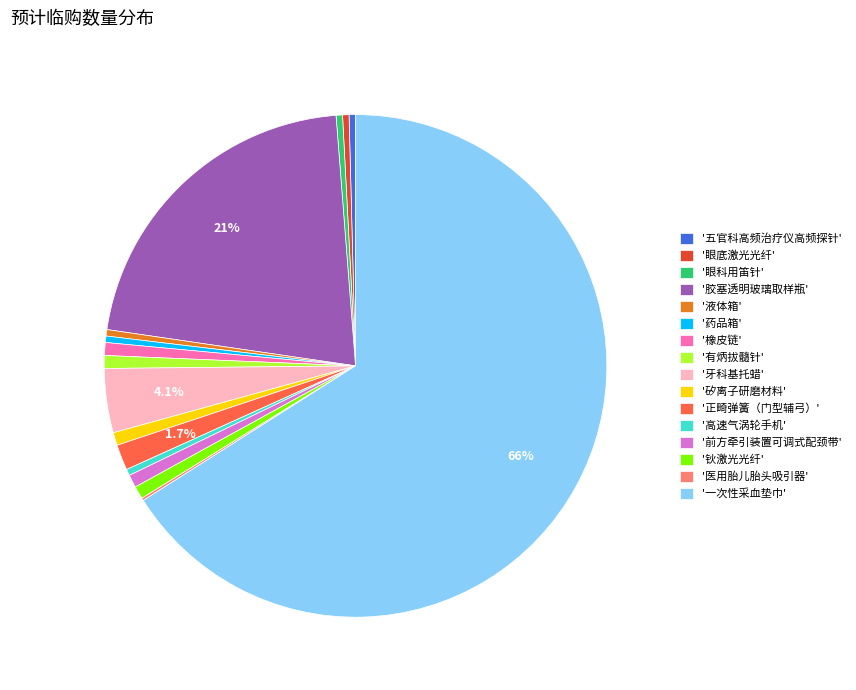

What percentage is NOT represented by '正畸弹簧（门型辅弓）'?

98.3%